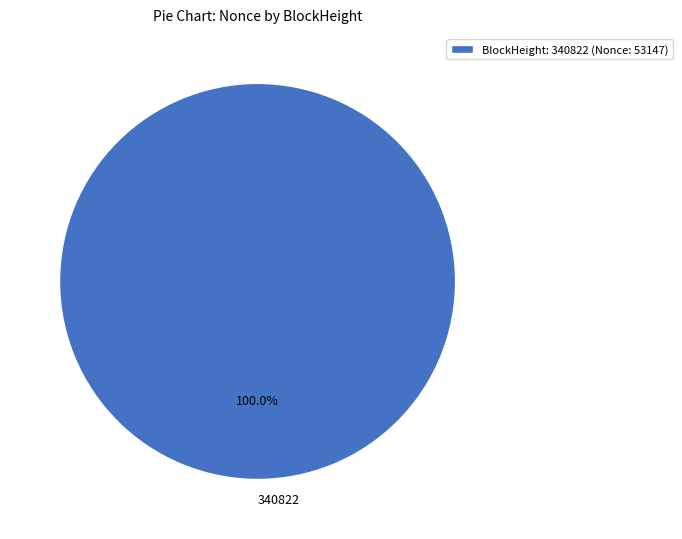

Is it true that 340822 is 100% of the pie?

True